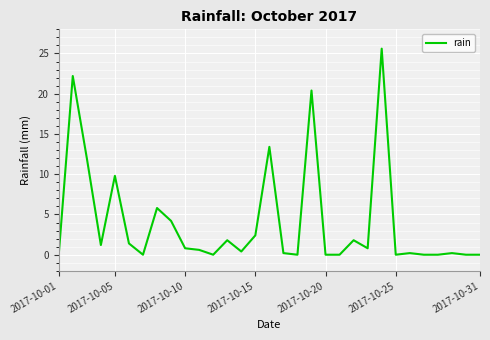

What is the maximum value shown in the chart?

25.6